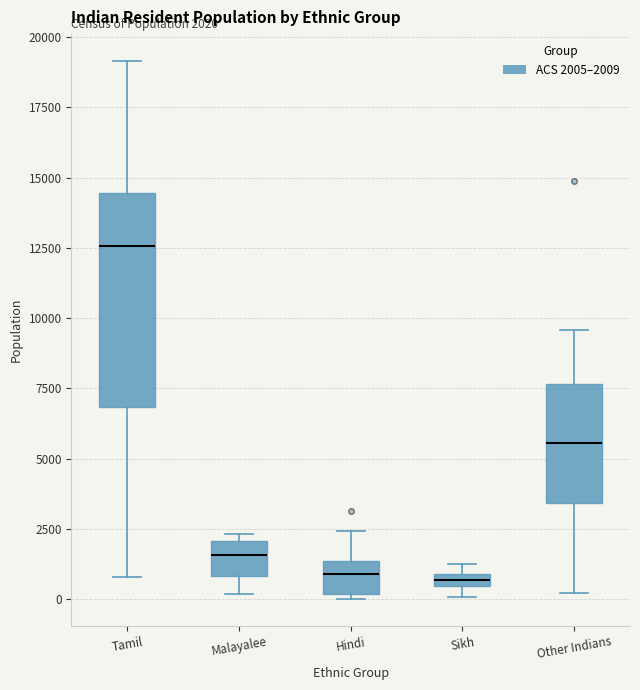

Which box is the tallest, from its lower edge to its upper edge?

Tamil